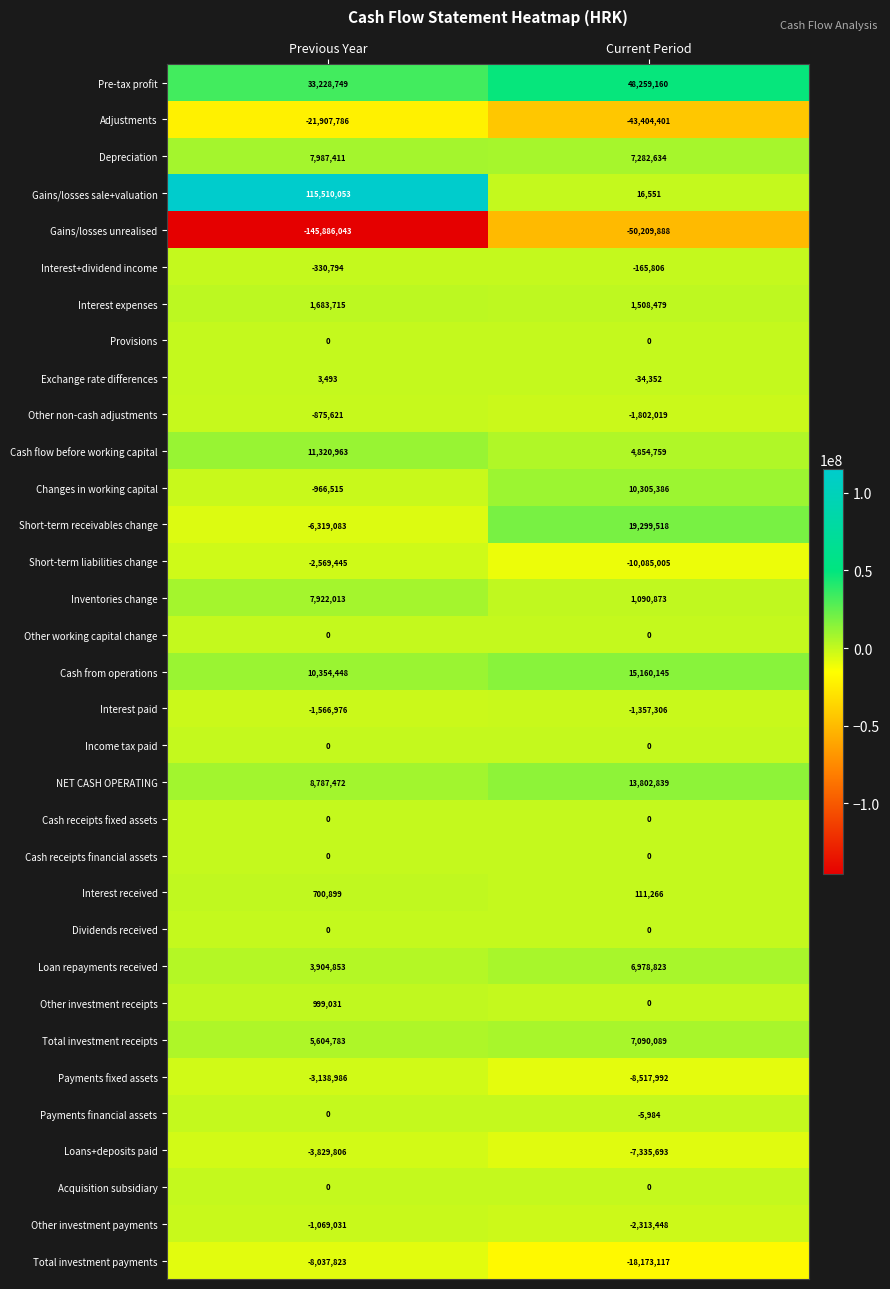

Is it true that Adjustments equals -4583353 at Previous Year?

False